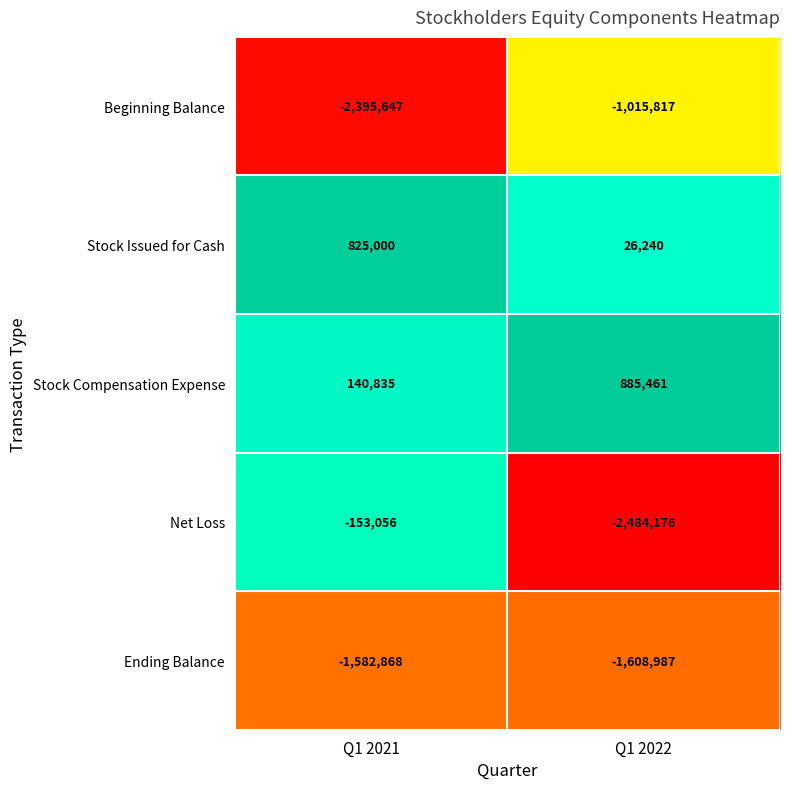

At which label is Ending Balance closest to -1595927?

Q1 2021